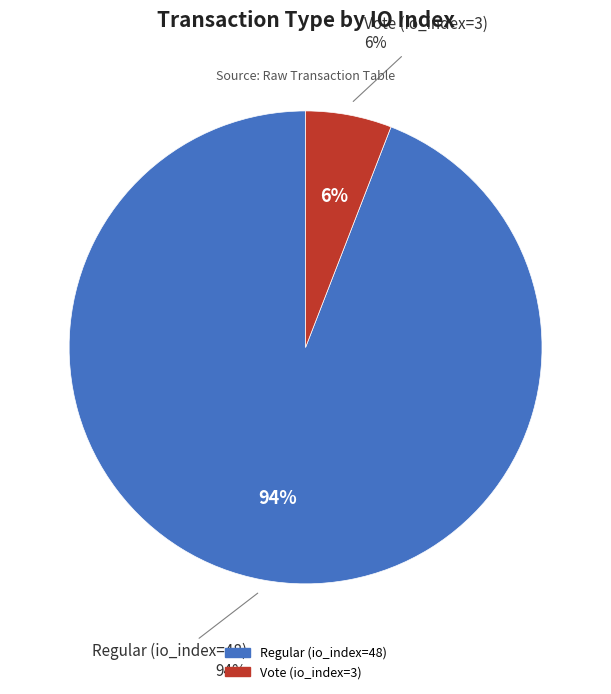

What is the total percentage of Regular (io_index=48) and Vote (io_index=3)?

100.0%